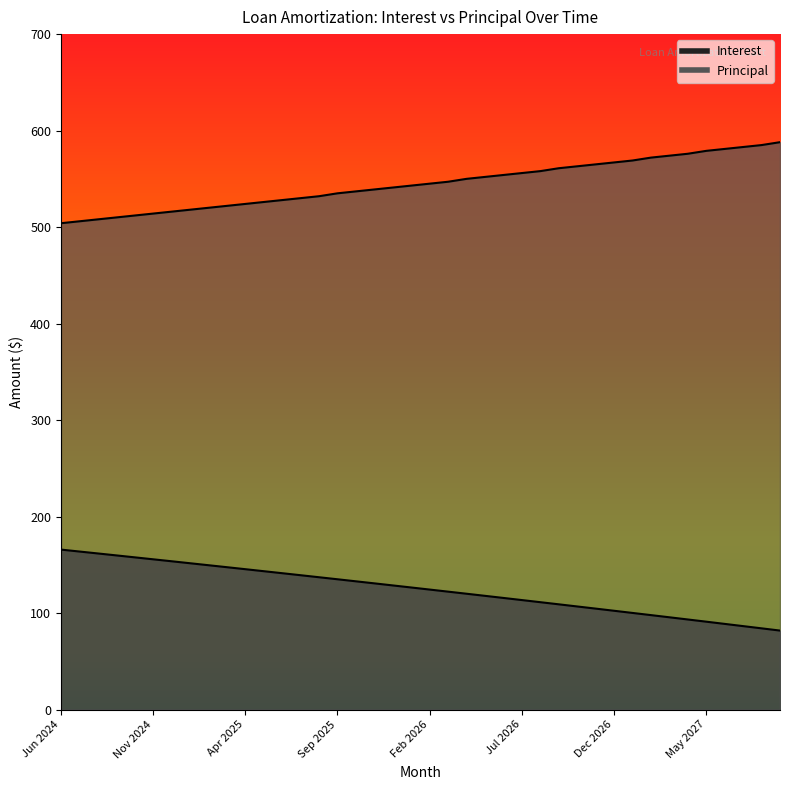

At how many categories does at least one series exceed 443?

40